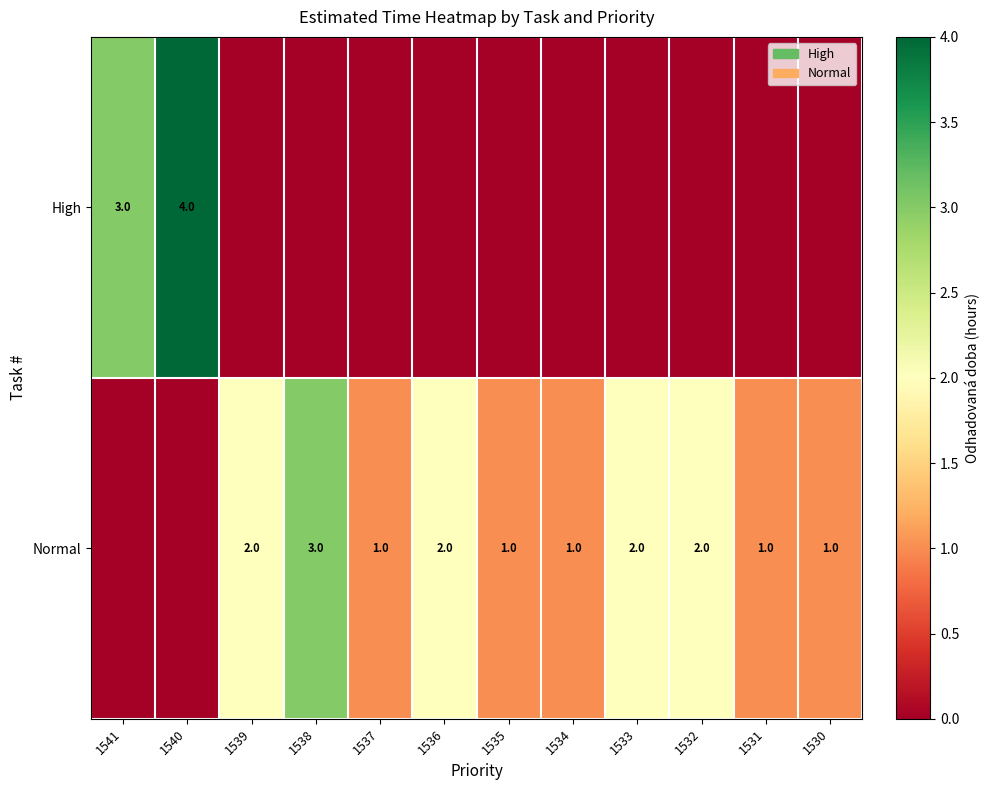

What is the sum of the Normal values at 1532 and 1538?

5